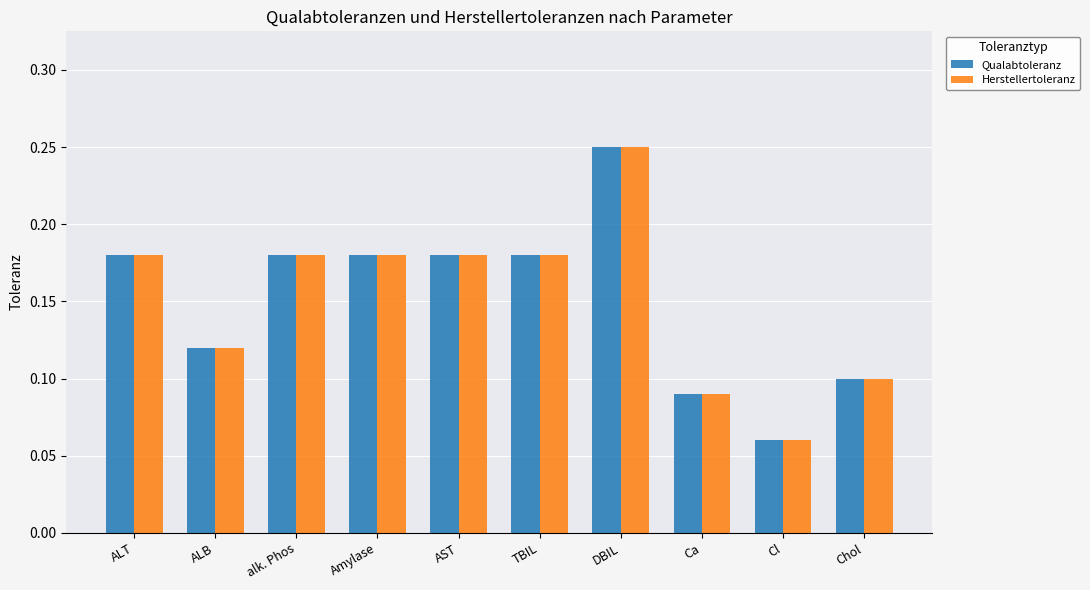

How many groups of bars are there?

10